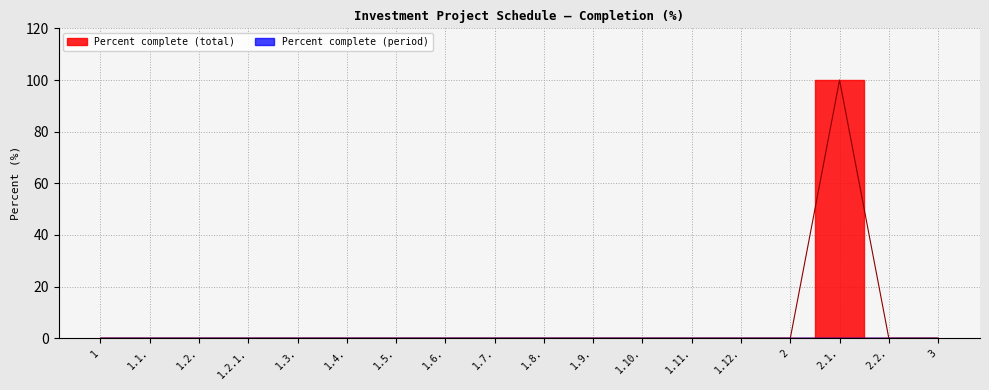

True or false: the data has more than 1 interior local peaks.

False